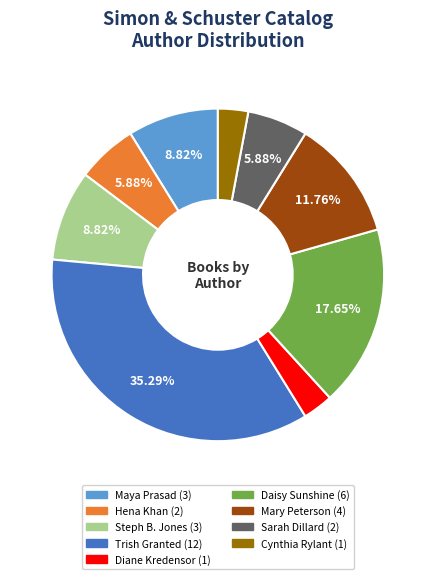

Count the number of slices in the pie.

9